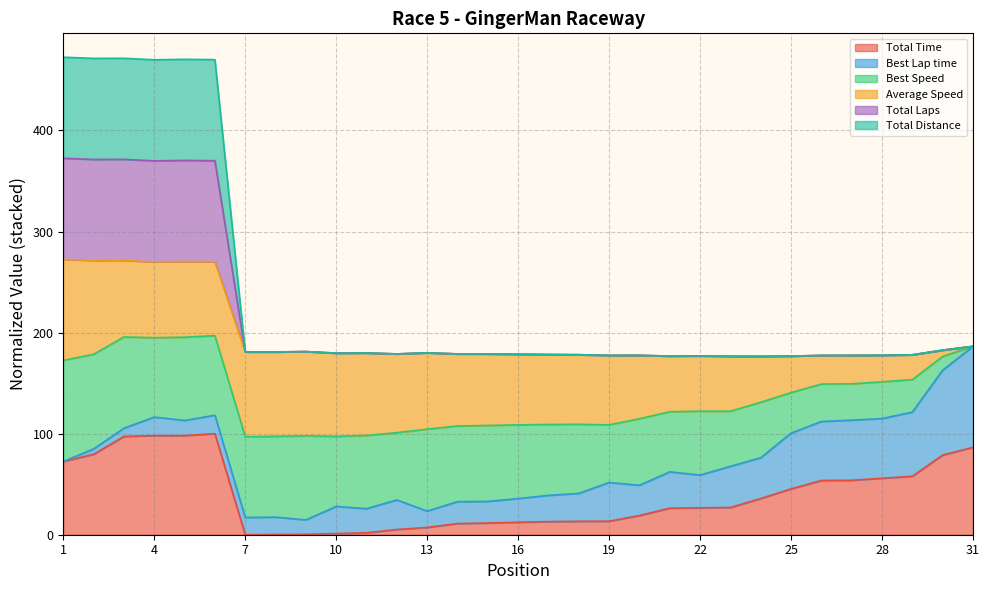

What is the spread (max minus min) of values at 3?

374.2